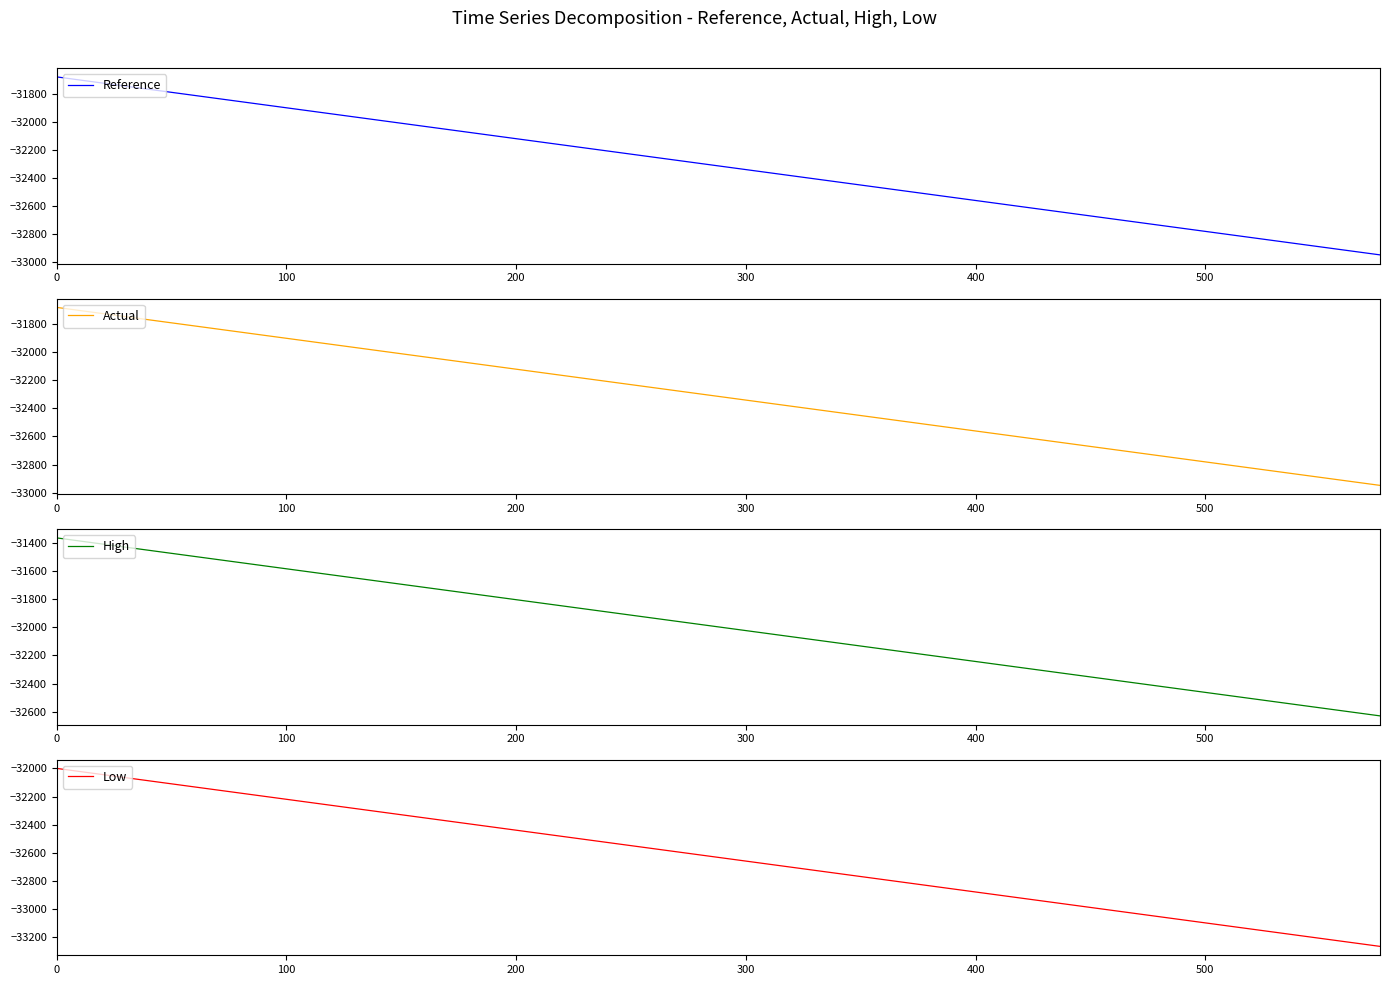

How many values in the Reference series exceed -32314?

10